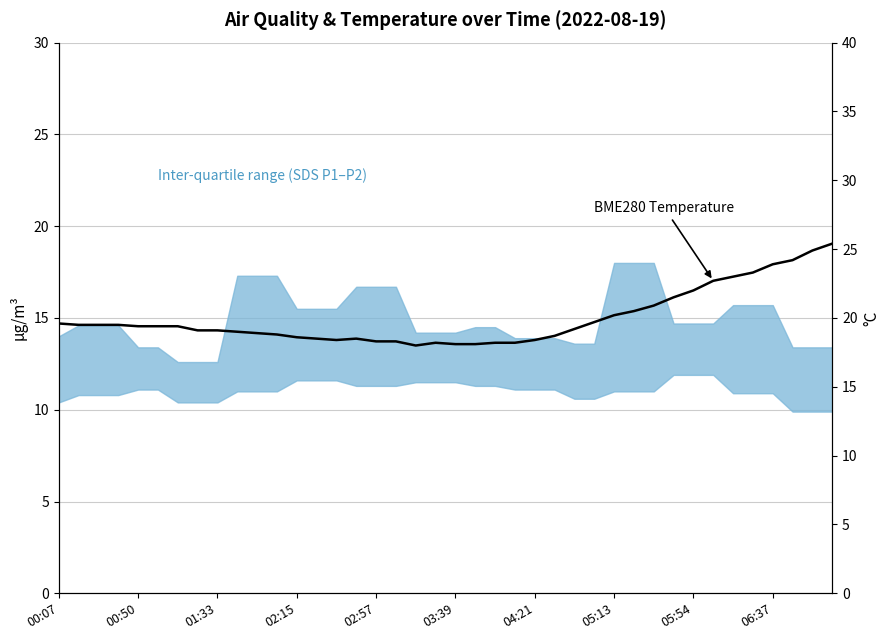

What is the difference between the values at 00:50 and 15?

1.0